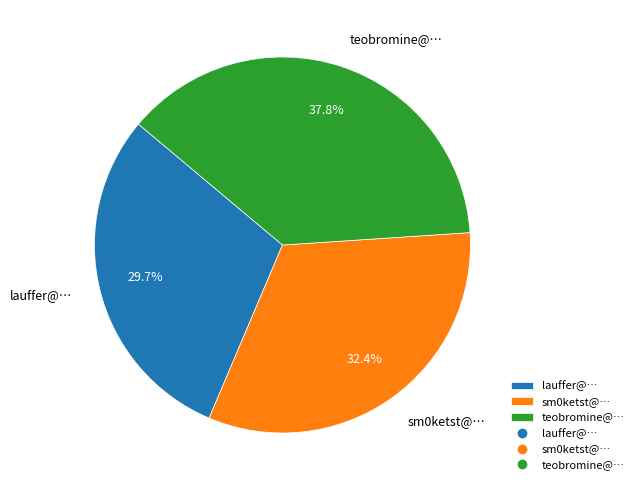

To the nearest percent, what percentage of the pie is teobromine@…?

38%